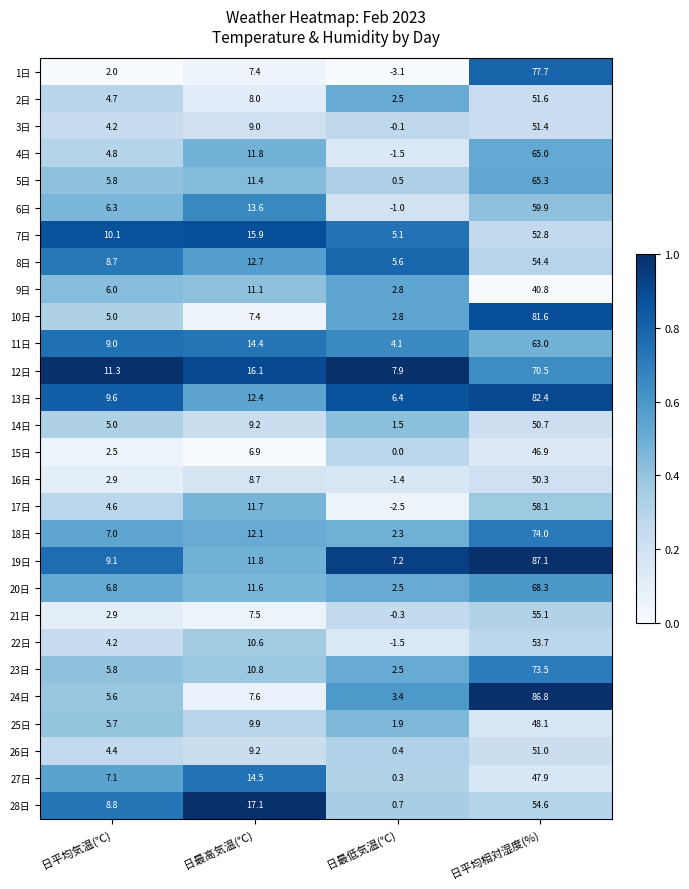

What is the average value of the 14日 series?

16.6